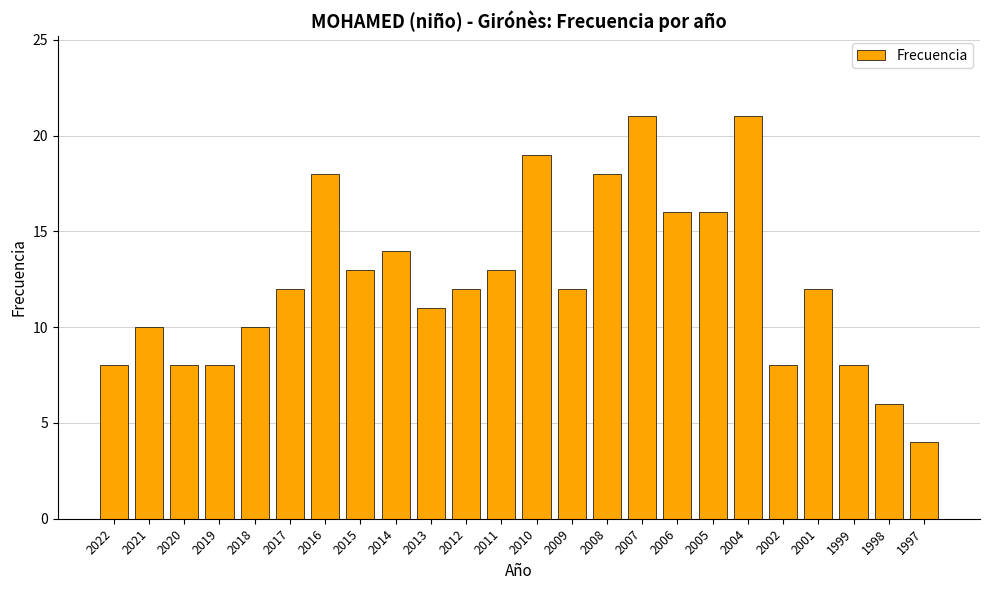

What is the value of the 5th bar from the left?

10